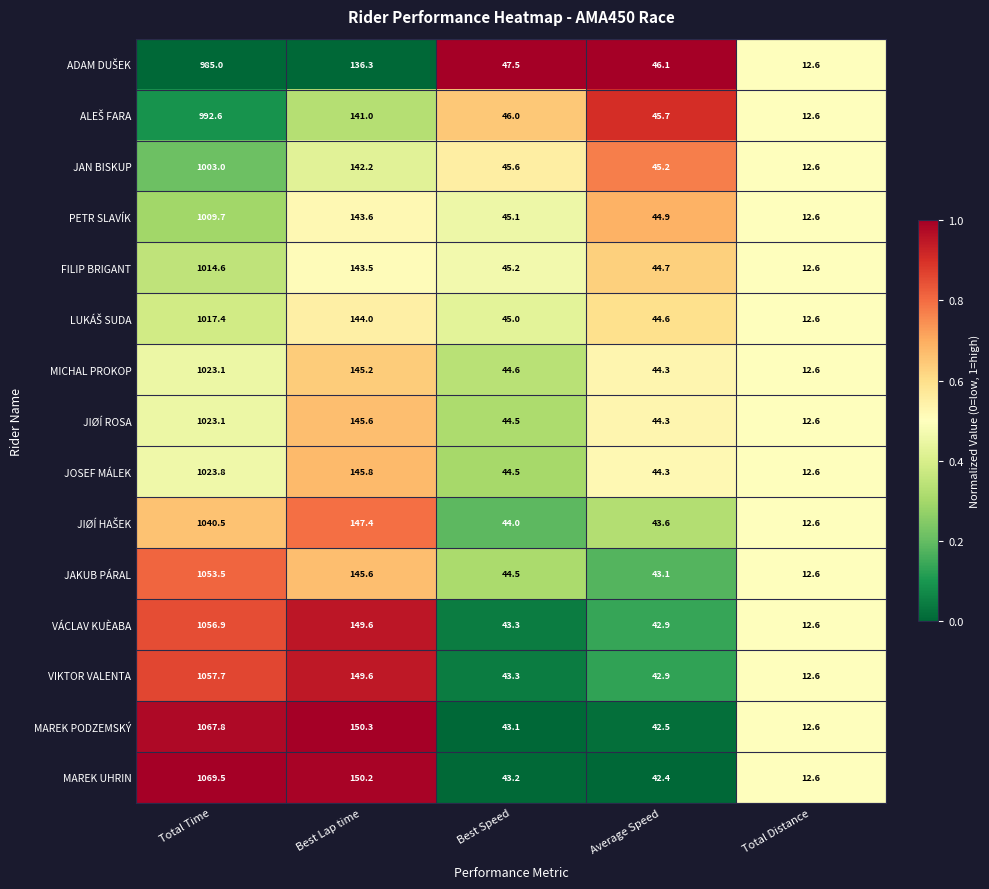

Between Total Time and Total Distance, which series saw the biggest shift?

MAREK UHRIN